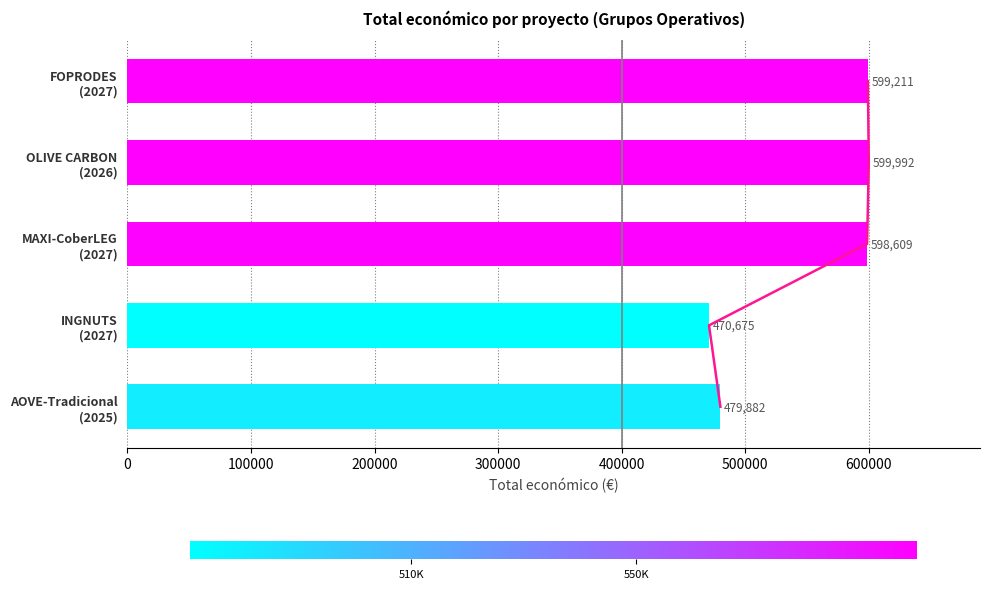

What is the greatest value displayed?

599992